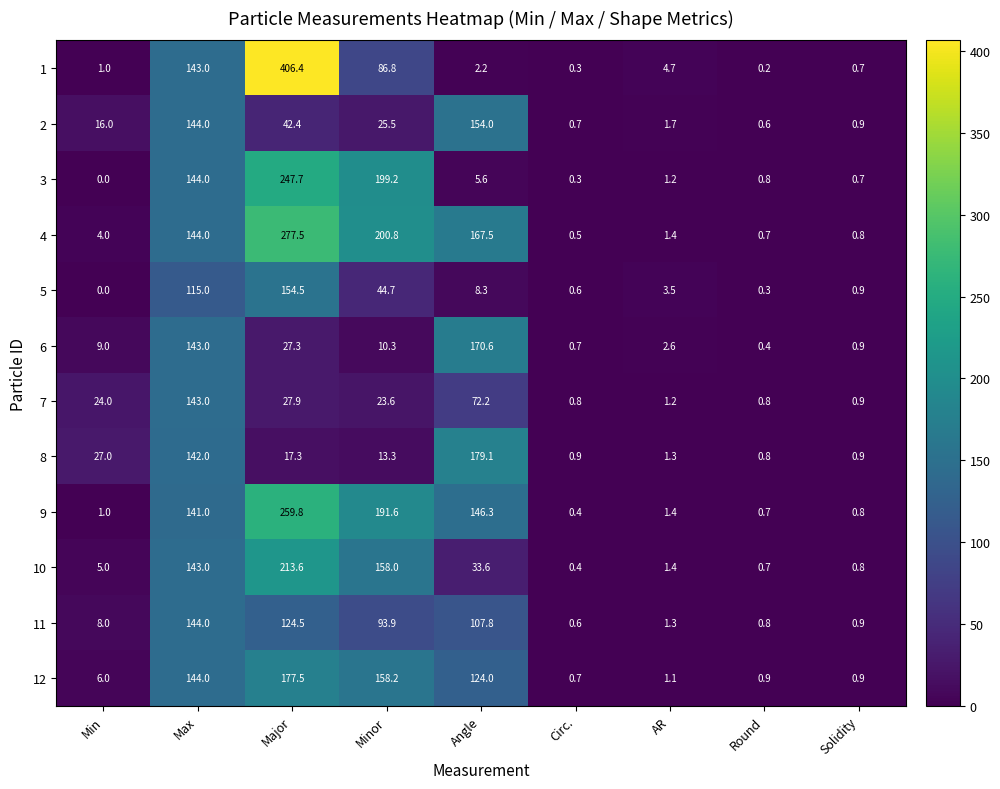

Count the number of data series in this chart.

12